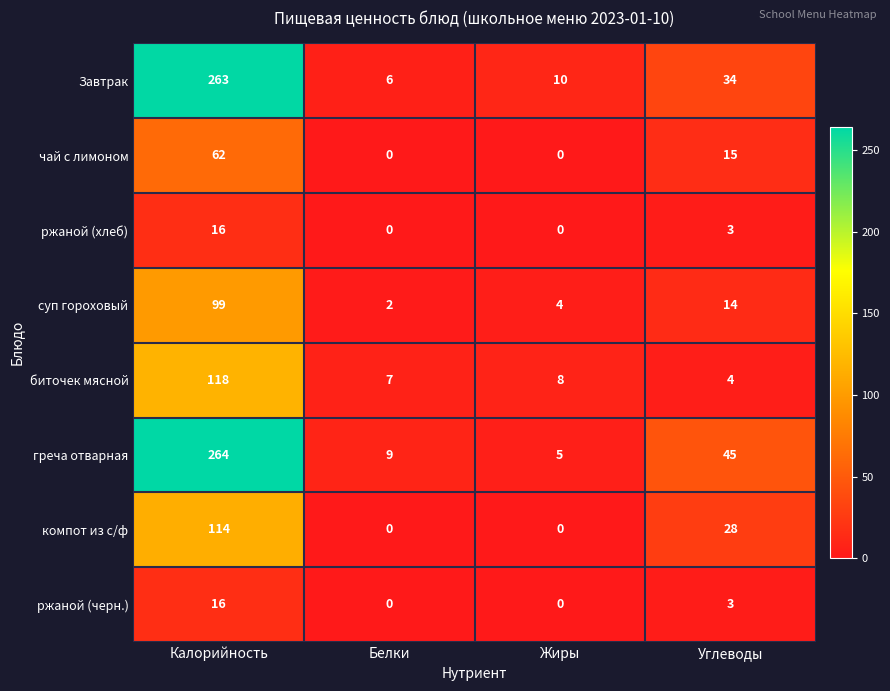

What is the total value across all series at Белки?

24